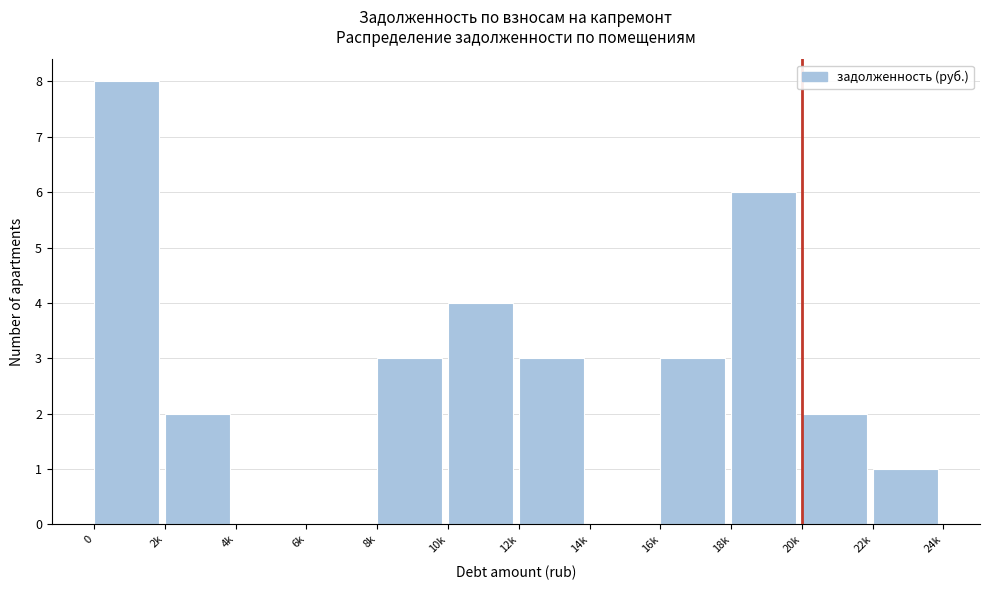

Reading left to right, what are all the values shown in this chart?

0=8	2k=2	4k=0	6k=0	8k=3	10k=4	12k=3	14k=0	16k=3	18k=6	20k=2	22k=1